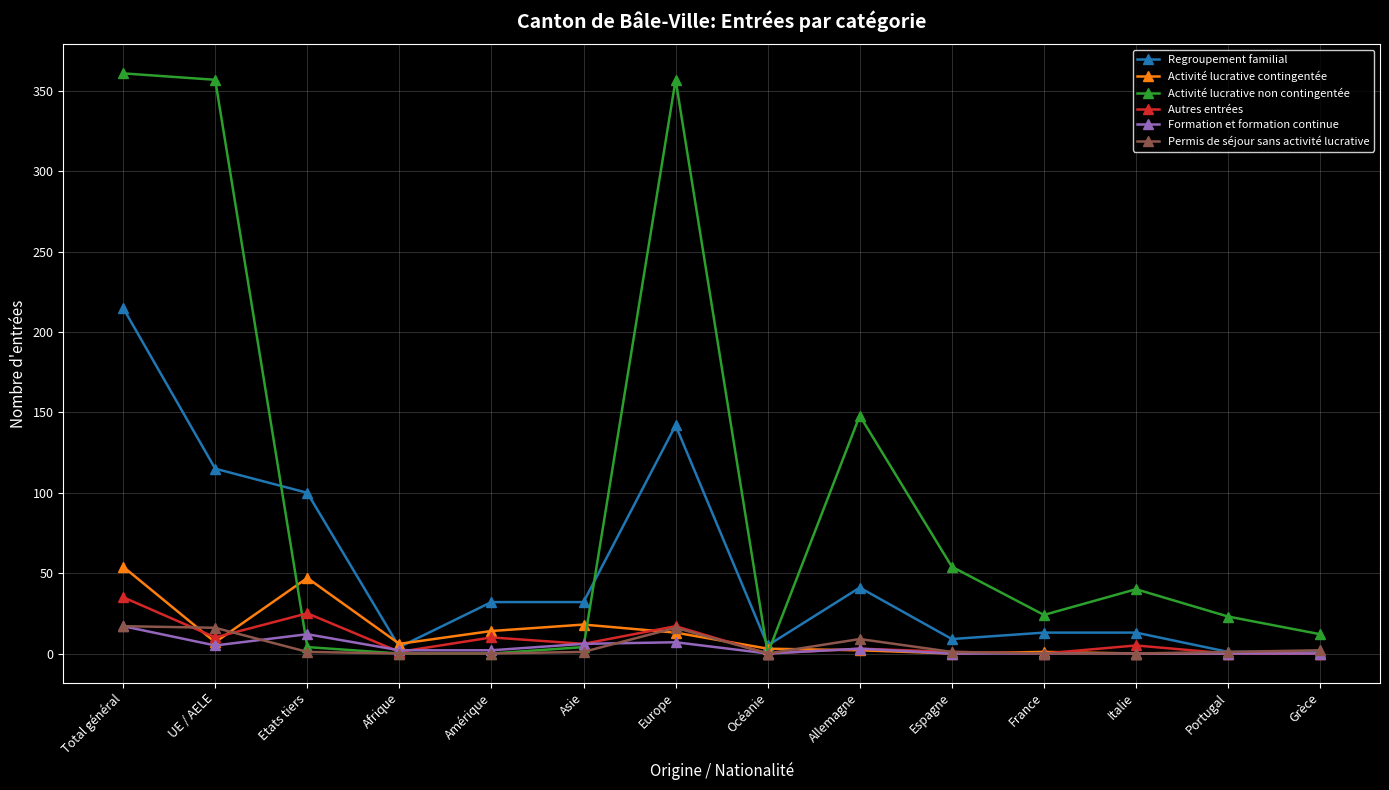

What is the label of the 1st point from the right?

Grèce